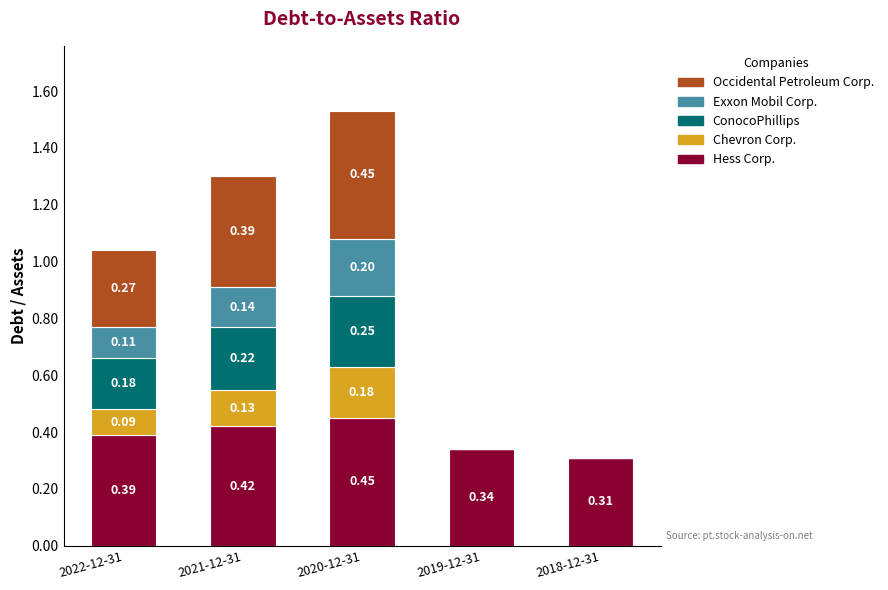

At which category is the sum across all series the highest?

2020-12-31